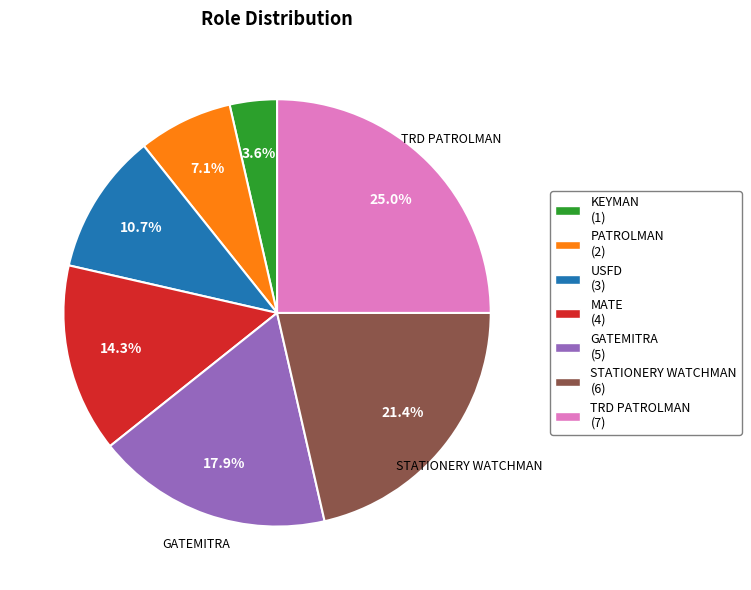

How many slices are in this pie chart?

7